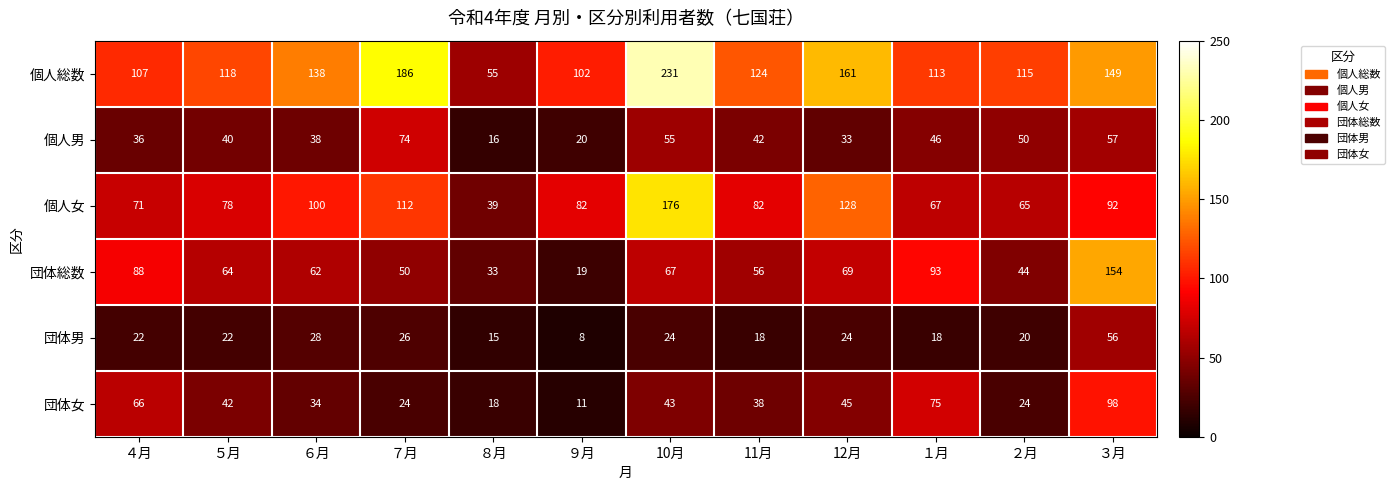

What is the difference between the highest and lowest values at 10月?

207